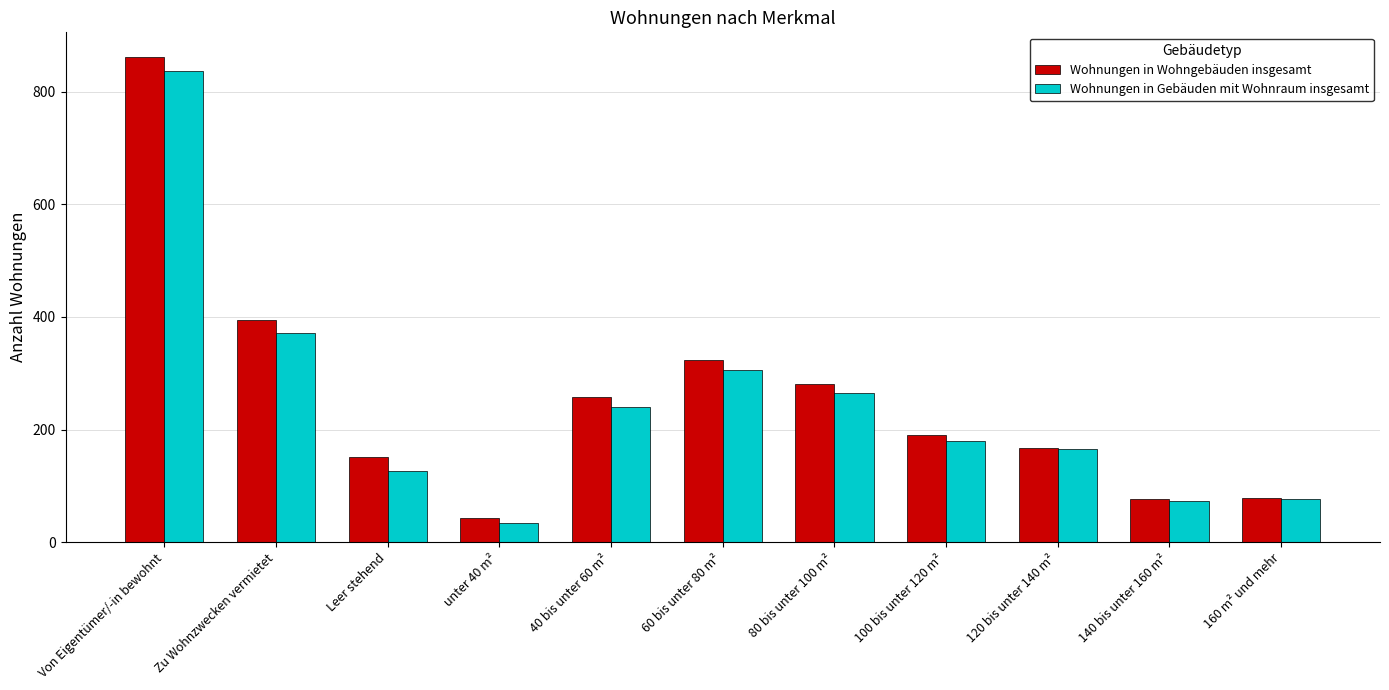

Which series has the largest total across all categories?

Wohnungen in Wohngebäuden insgesamt